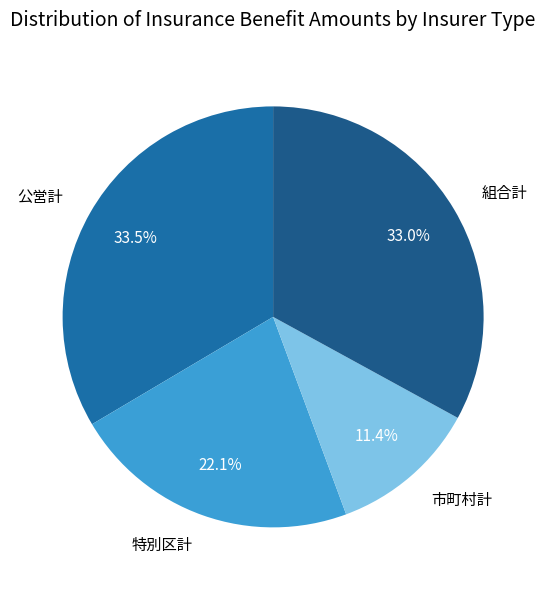

What portion of the pie excludes 特別区計?

77.9%